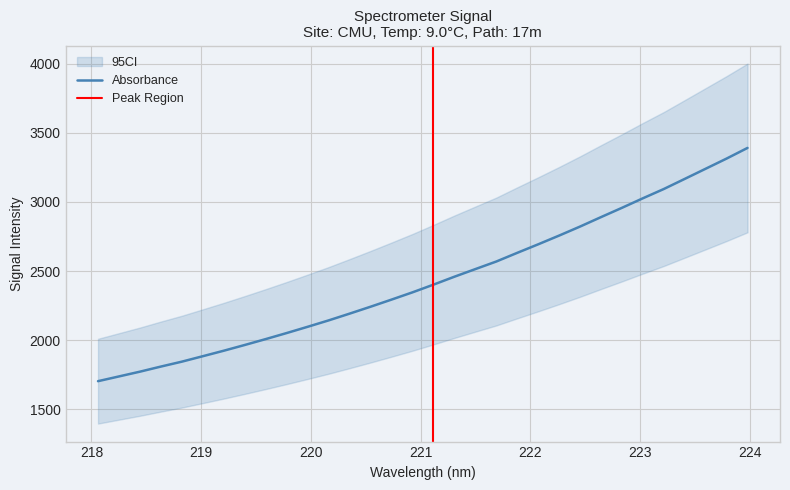

What is the ratio of the value at 221.8812 to the value at 221.1174?

1.1